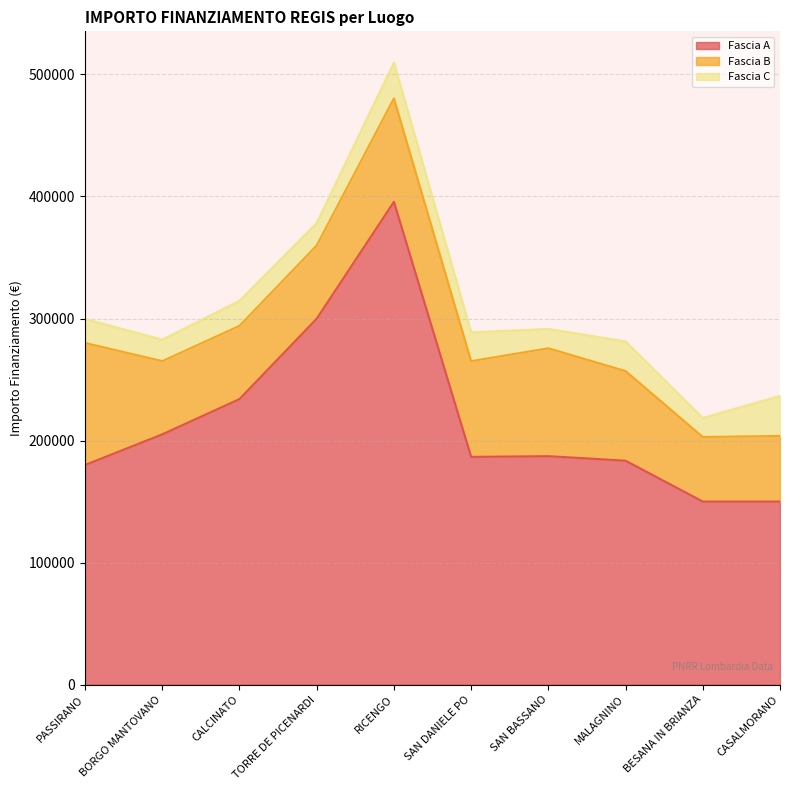

True or false: Fascia A and Fascia B cross at least once.

False